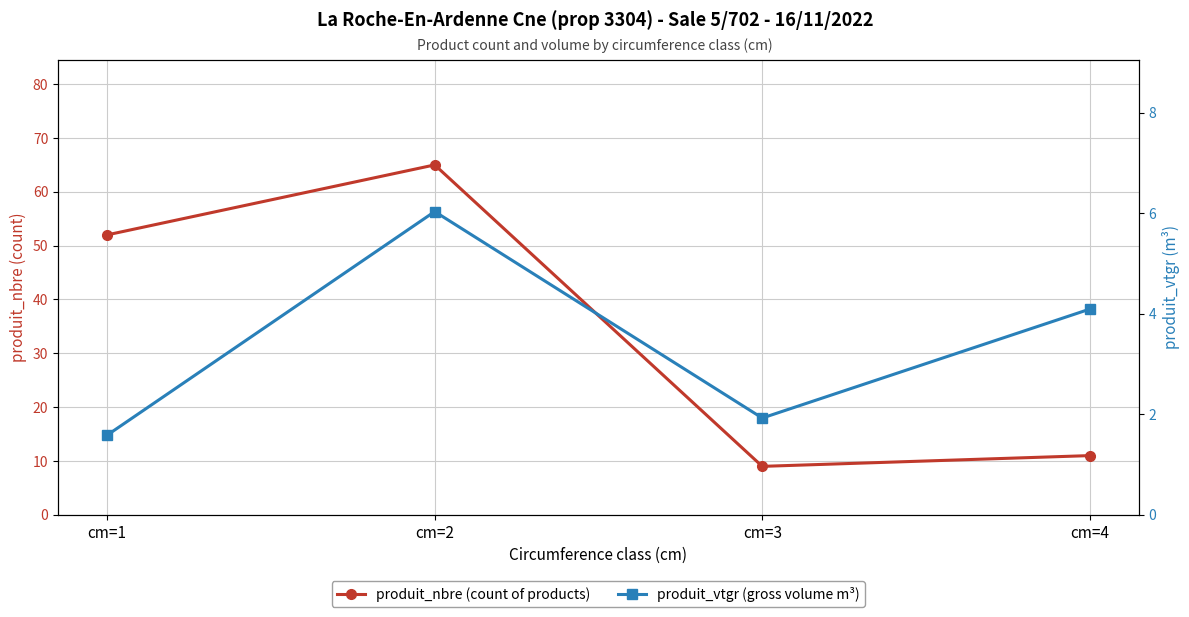

Count the number of data series in this chart.

2